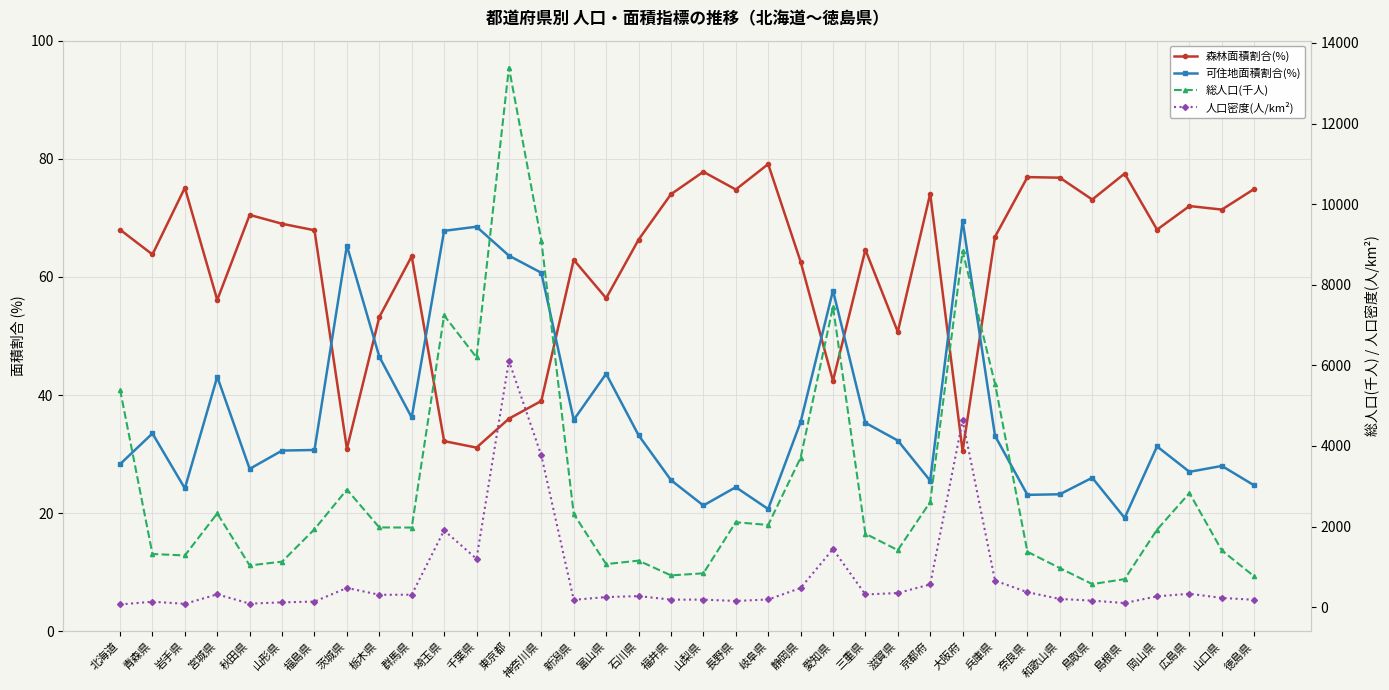

The 人口密度(人/km²) series shows 205.5 at 和歌山県. True or false?

True